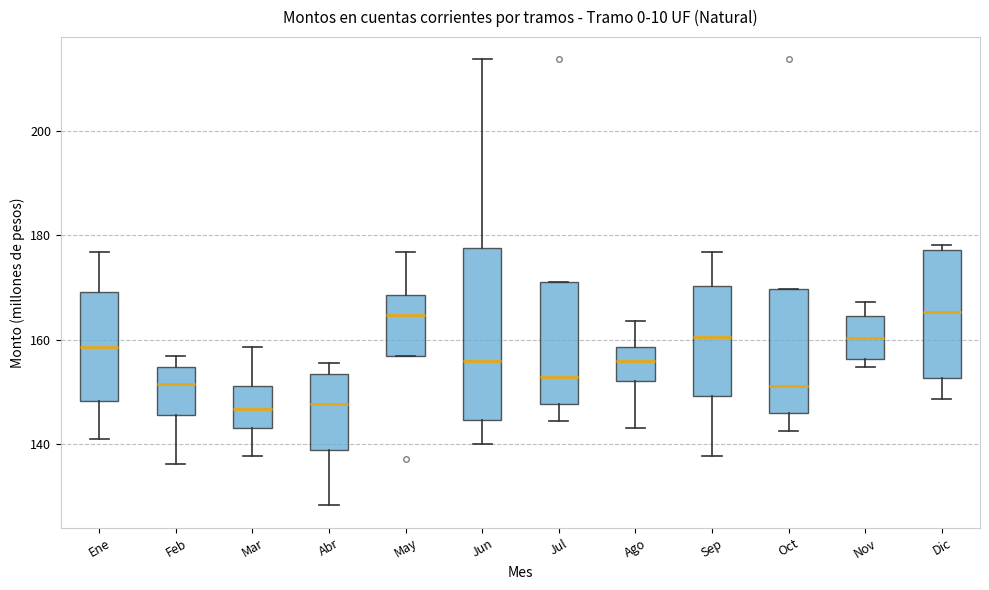

Reading left to right, transcribe this box plot: for each box, give where its median line is, the range the box spans, and where its two whiskers end, as read against the y-axis. The values are not printed on the chart, so give them approximately, as read against the axis.

Ene: median 158, box 148 to 170, whiskers 140 to 176
Feb: median 152, box 146 to 154, whiskers 136 to 156
Mar: median 146, box 144 to 152, whiskers 138 to 158
Abr: median 148, box 138 to 154, whiskers 128 to 156
May: median 164, box 156 to 168, whiskers 156 to 176
Jun: median 156, box 144 to 178, whiskers 140 to 214
Jul: median 152, box 148 to 172, whiskers 144 to 172
Ago: median 156, box 152 to 158, whiskers 144 to 164
Sep: median 160, box 150 to 170, whiskers 138 to 176
Oct: median 152, box 146 to 170, whiskers 142 to 170
Nov: median 160, box 156 to 164, whiskers 154 to 168
Dic: median 166, box 152 to 178, whiskers 148 to 178 (just above the box's upper edge)